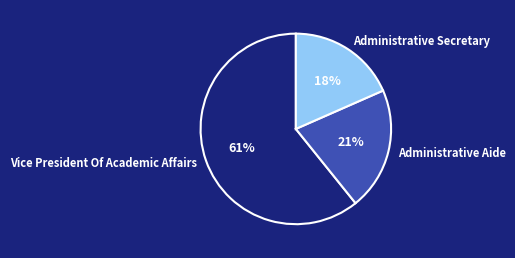

Combined, do Vice President Of Academic Affairs and Administrative Secretary account for over 50%?

Yes